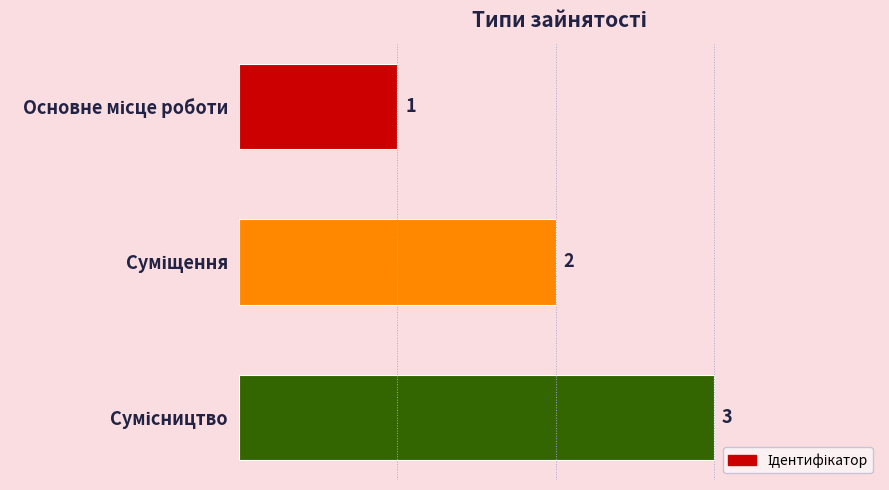

What is the sum of all values?

6